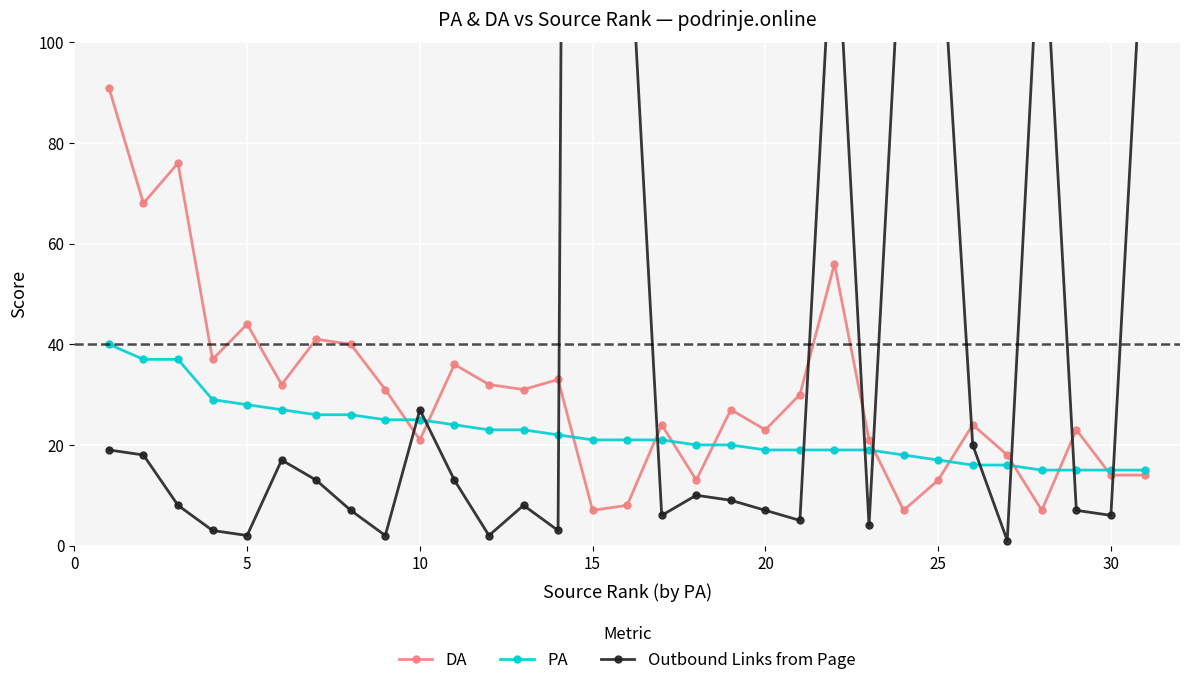

In DA, how many points are lower than both neighbors (excluding endpoints)?

10